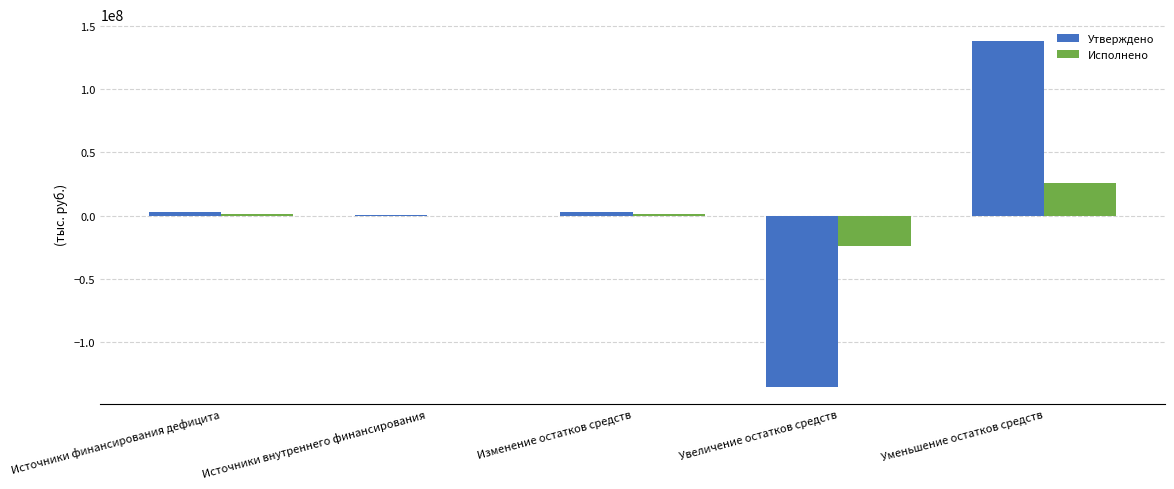

What are all the series names shown in the legend?

Утверждено, Исполнено